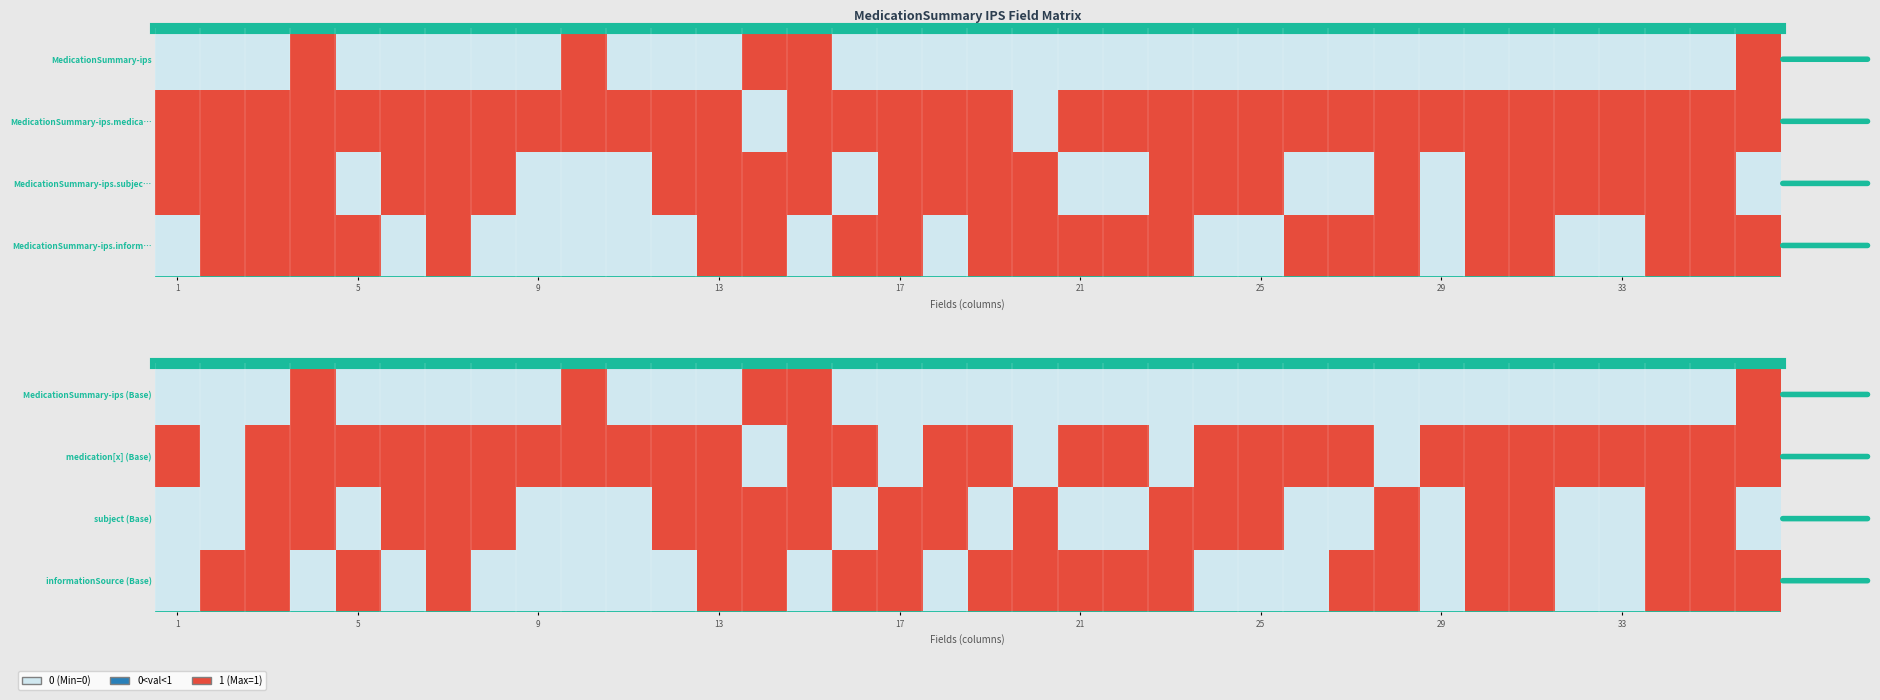

Count the subject (Base) values in the range 0 to 1.

36